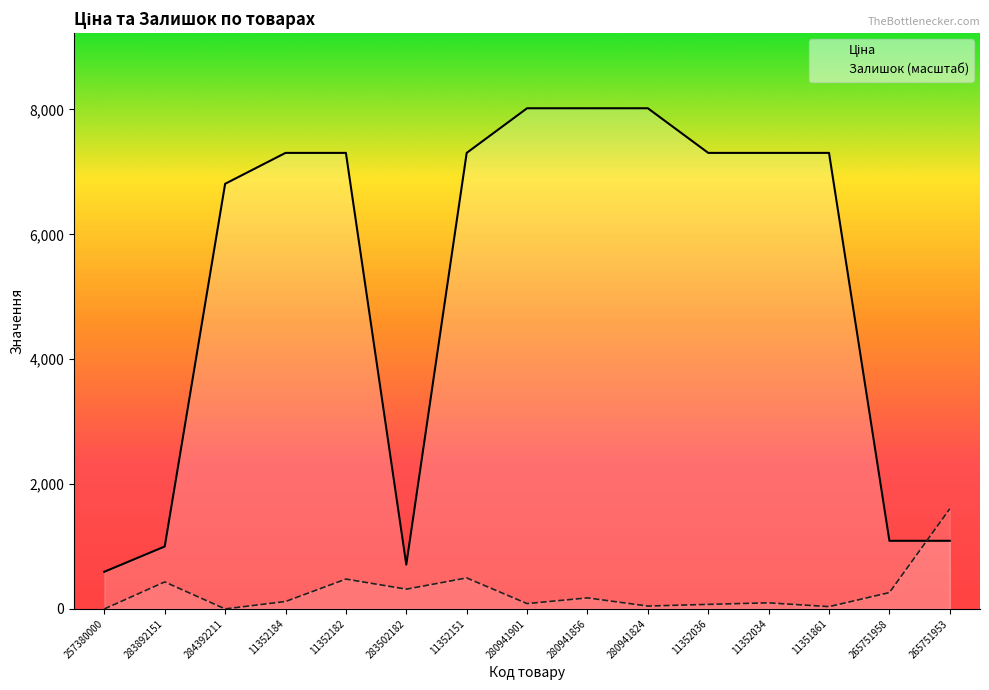

How many positive values does the Залишок series have?

13